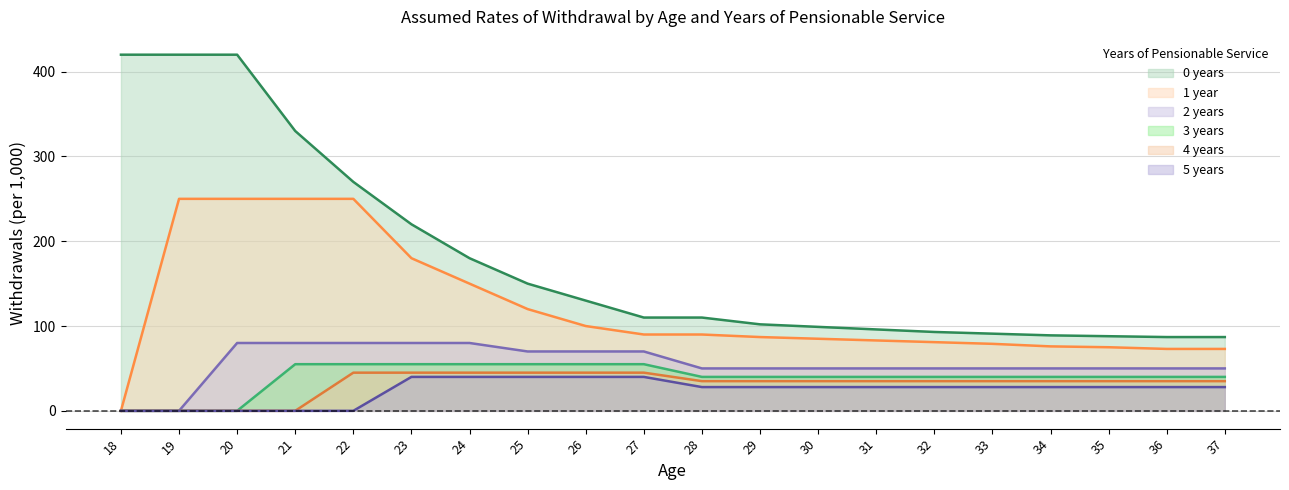

Is the value of 5 years at 26 greater than the value of 1 year at 25?

No